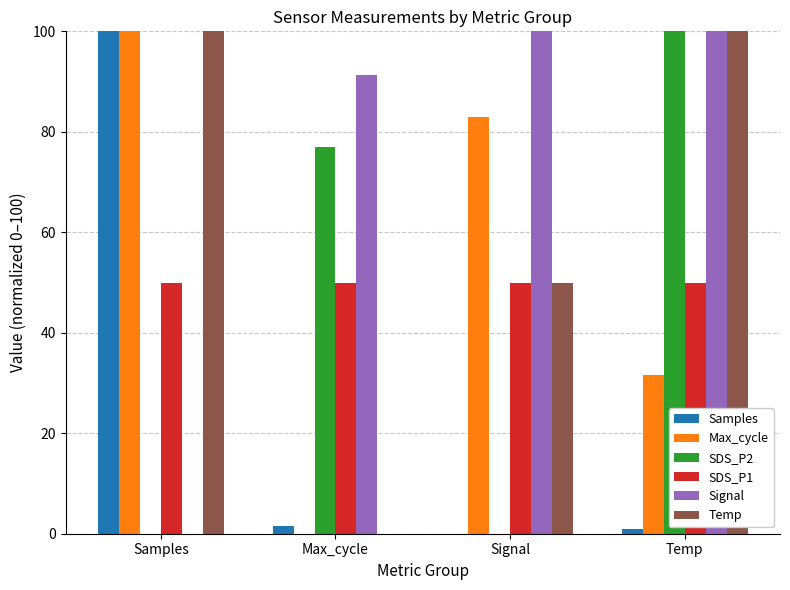

How many series are shown in this chart?

6